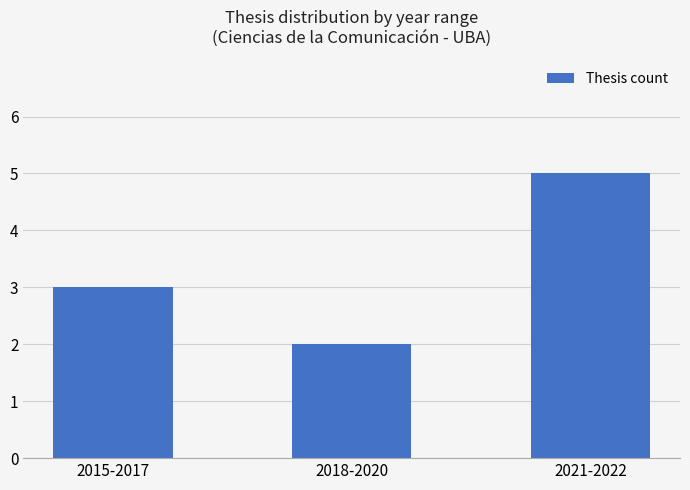

The chart shows a value of 3 at 2015-2017. True or false?

True